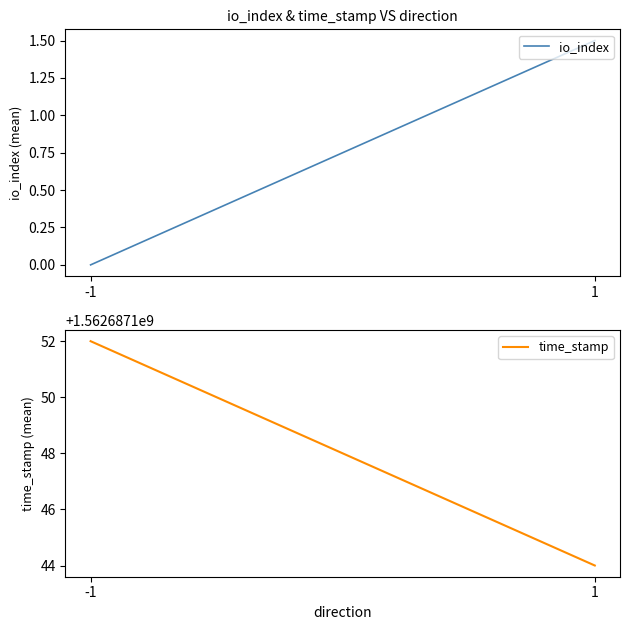

At which category is the sum across all series the highest?

-1